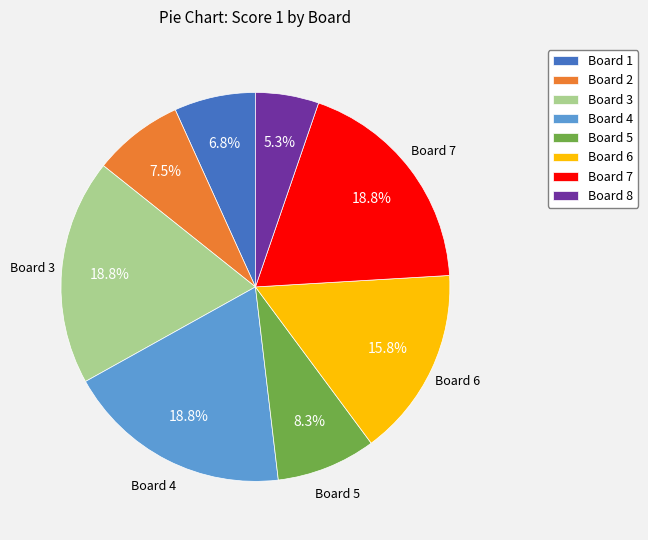

Is it true that Board 8 is 15% of the pie?

False